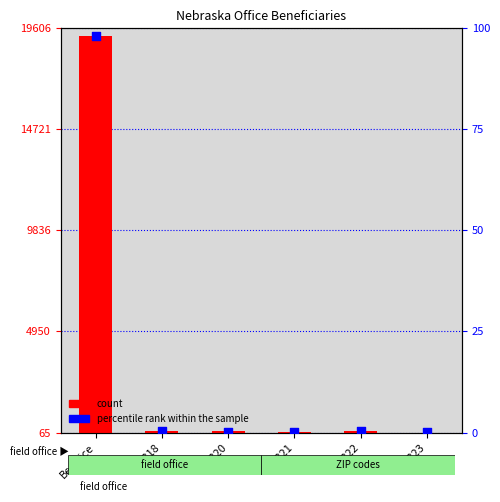

Which series reaches the minimum Y coordinate?

percentile rank within the sample